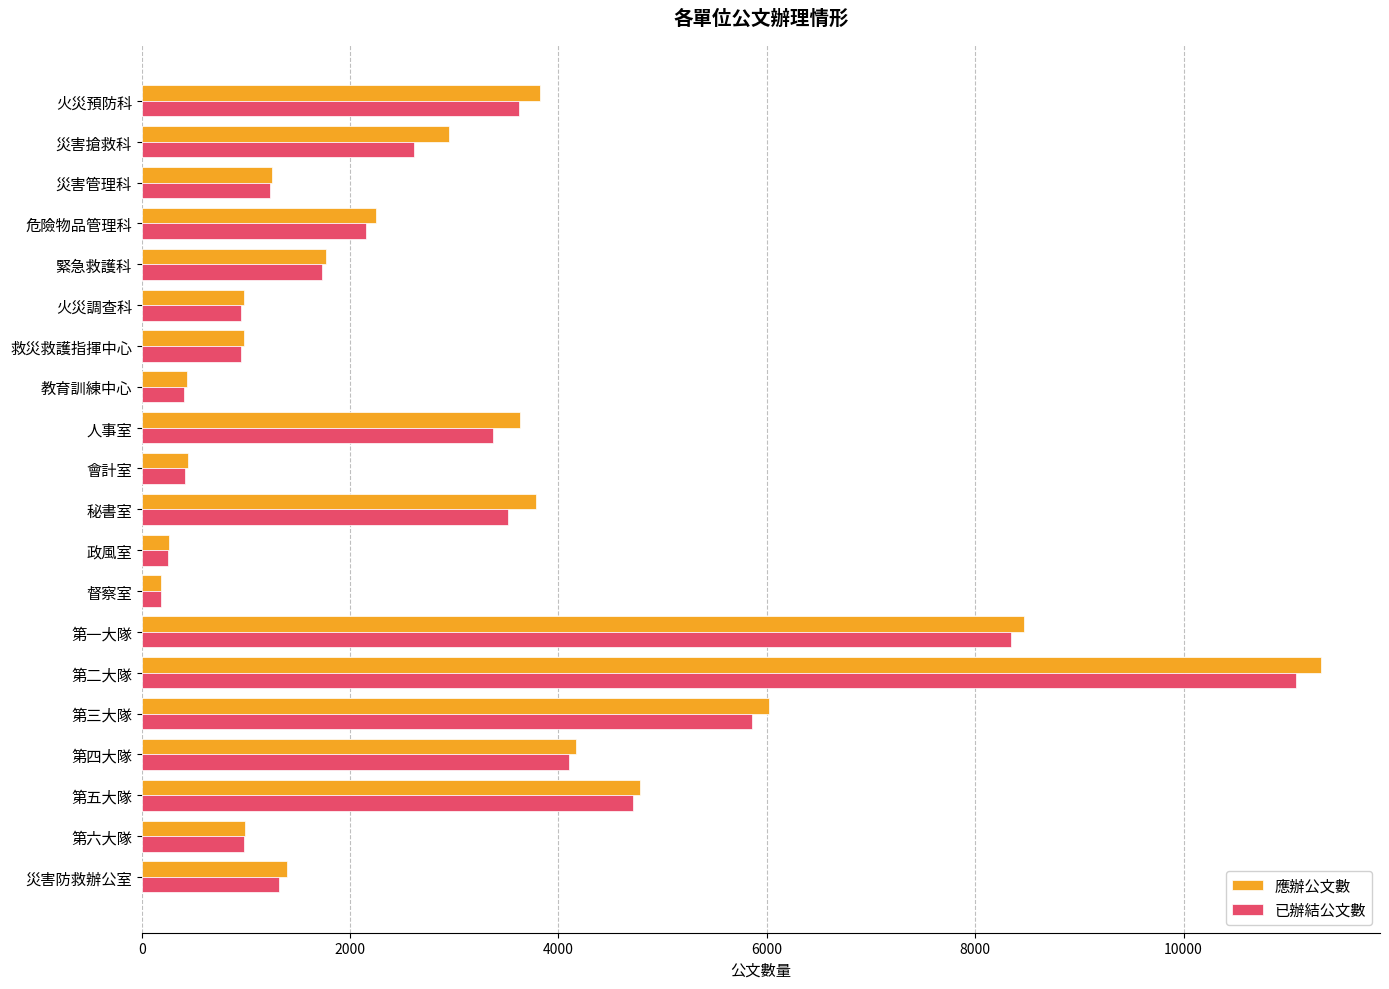

Is it true that 應辦公文數 equals 727 at 災害防救辦公室?

False